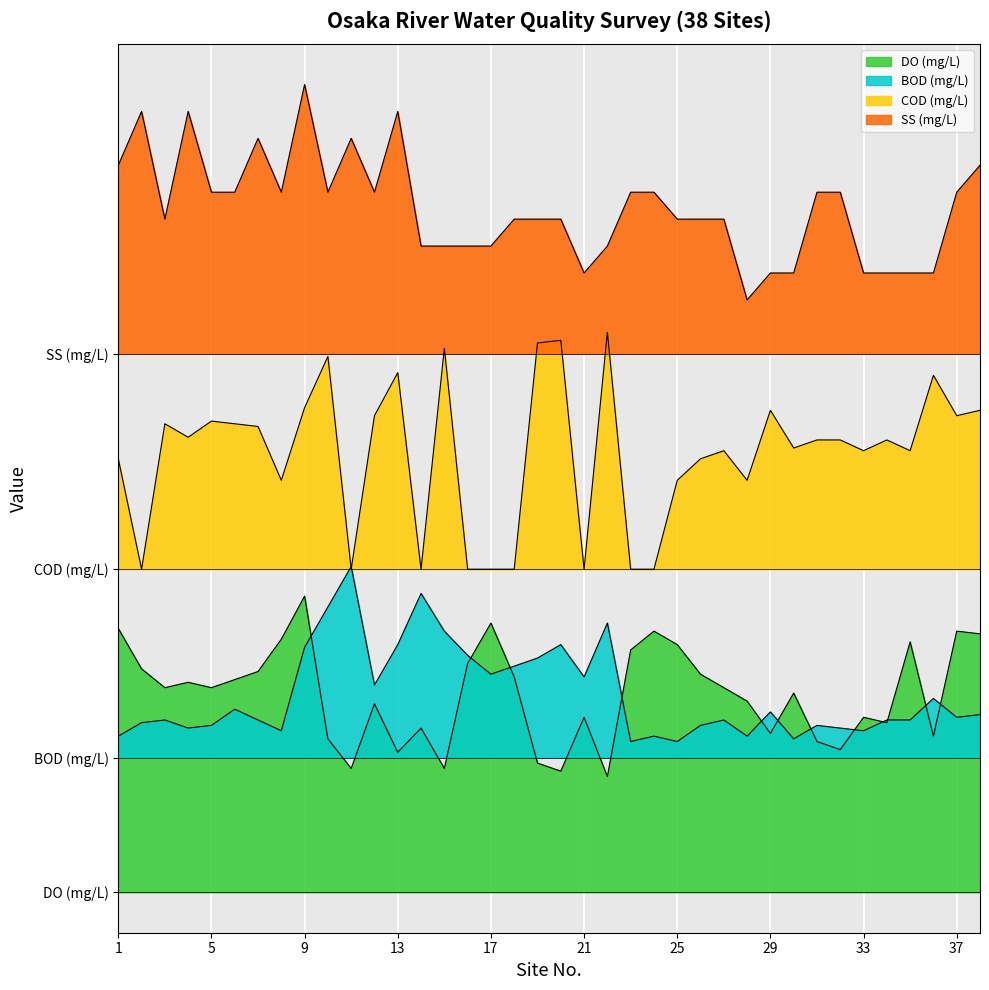

True or false: BOD (mg/L) has a value of 6.5 at 37.

True